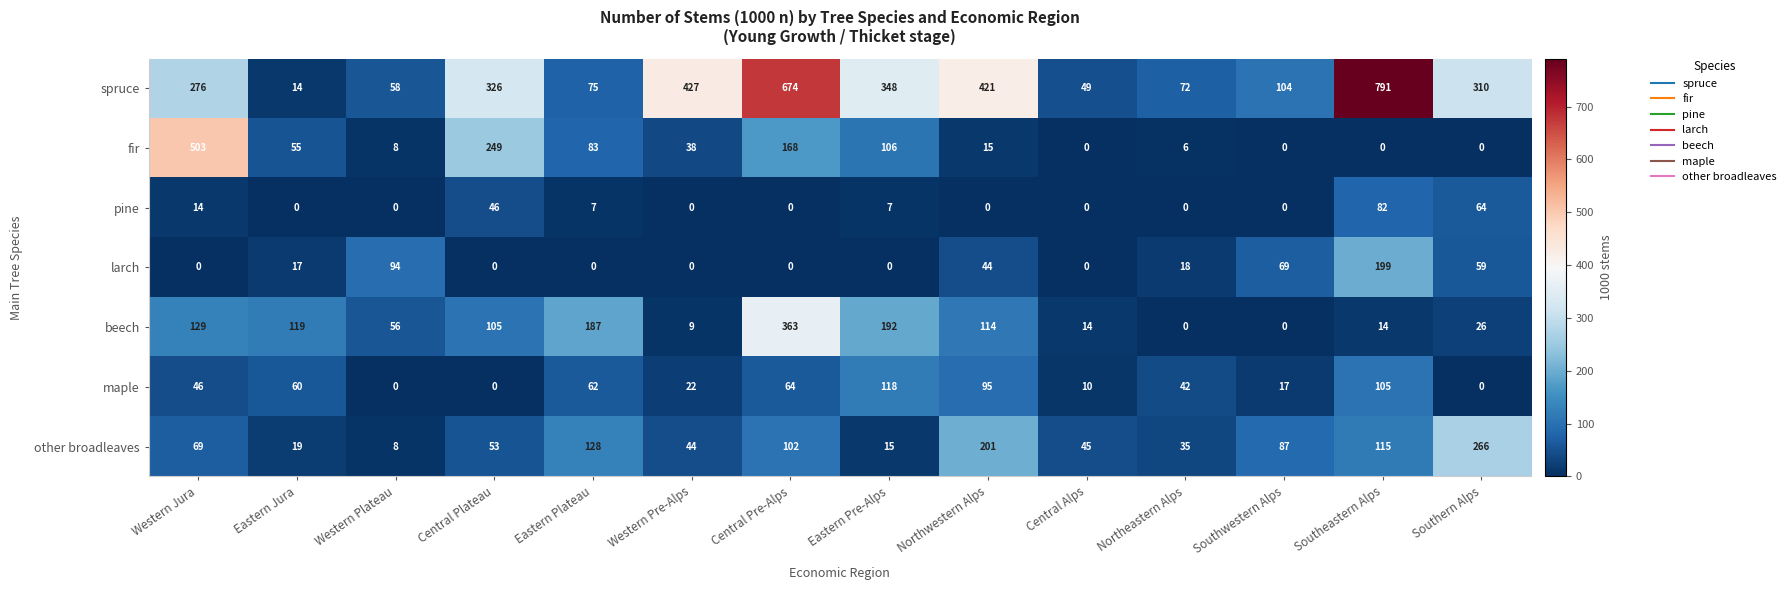

Is it true that fir equals 0 at Southwestern Alps?

True